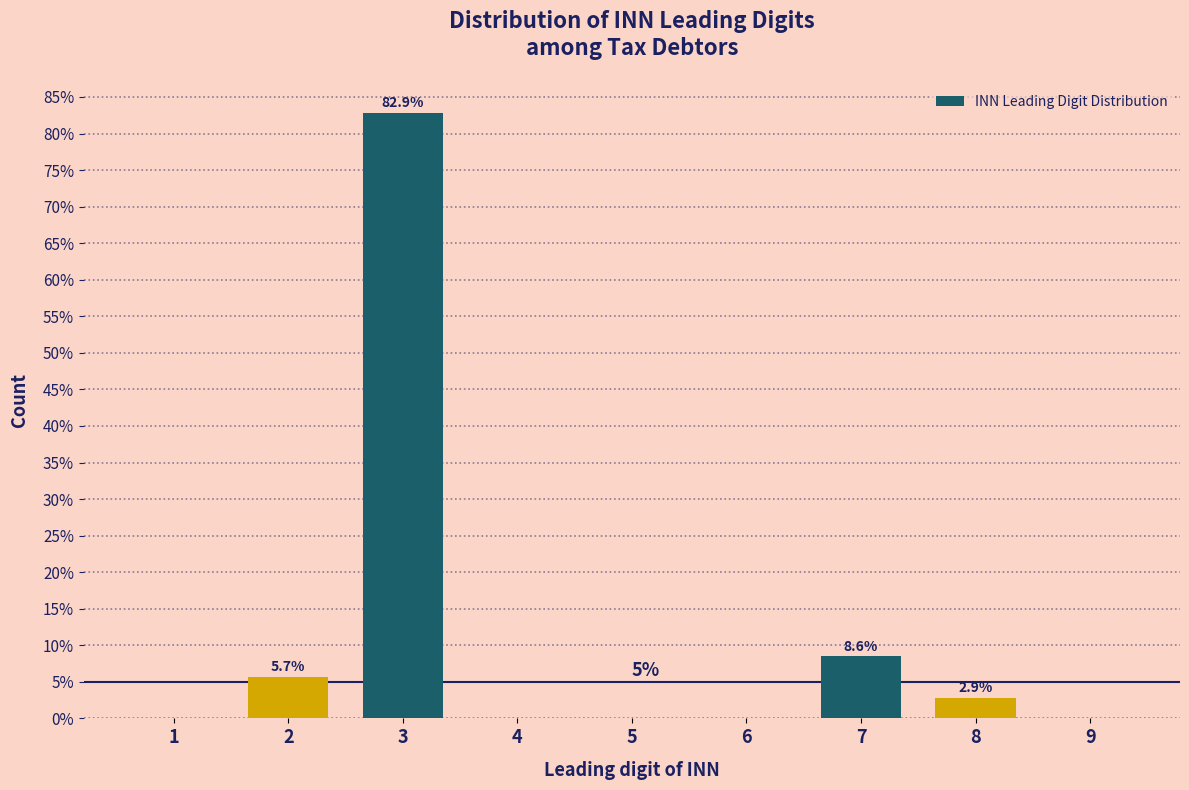

Reading right to left, list all the values displayed in this chart.

9=0.0	8=2.9	7=8.6	6=0.0	5=0.0	4=0.0	3=82.9	2=5.7	1=0.0